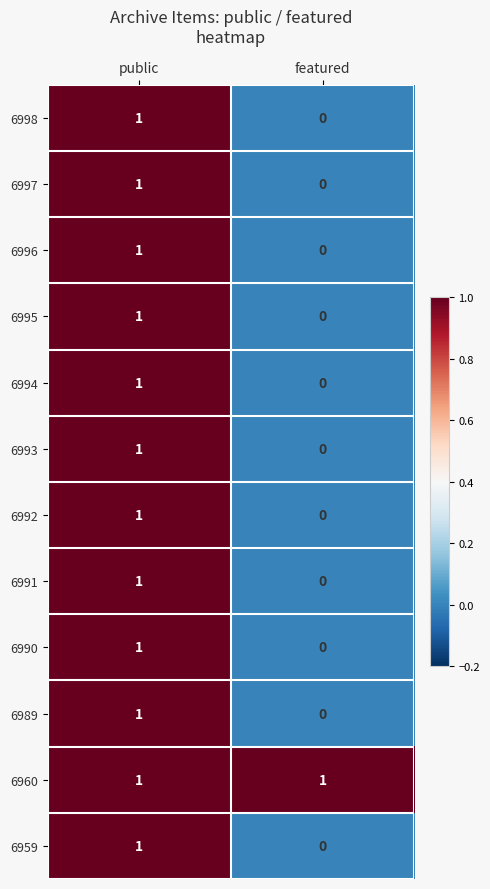

How many distinct data groups are displayed?

12